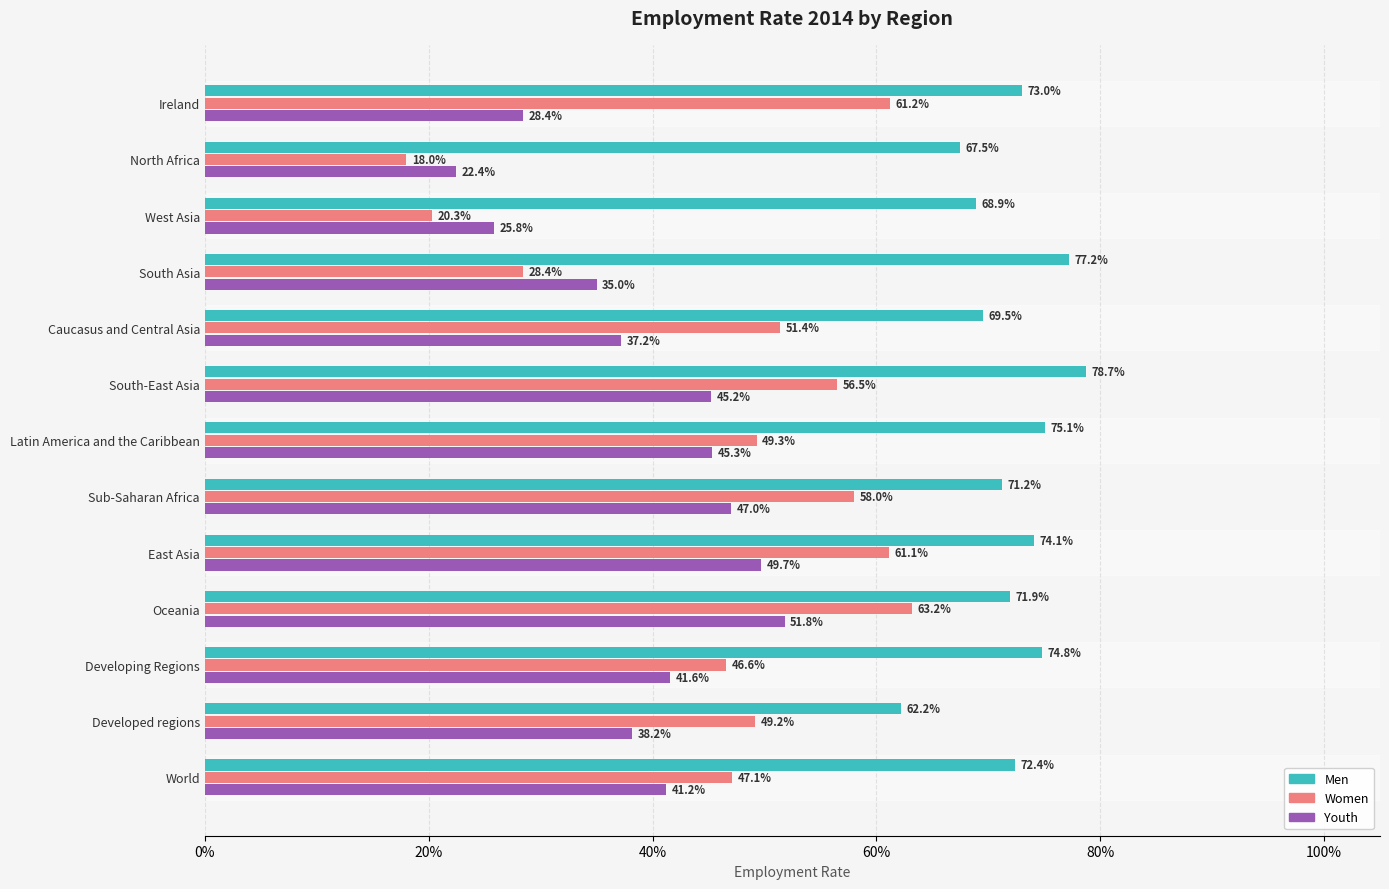

Which series has the largest range (max minus min)?

Women